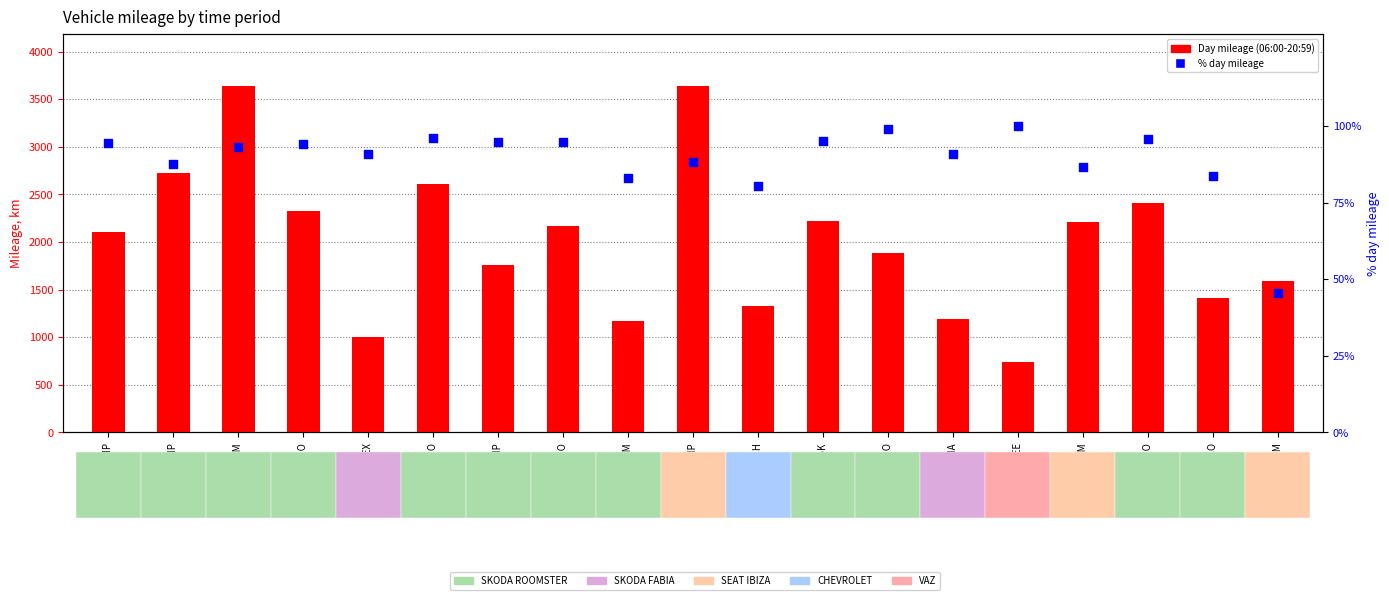

Is the value of % day mileage within vehicle at AI3438HP greater than the value of Day mileage (06:00-20:59) at AI5586CO?

No